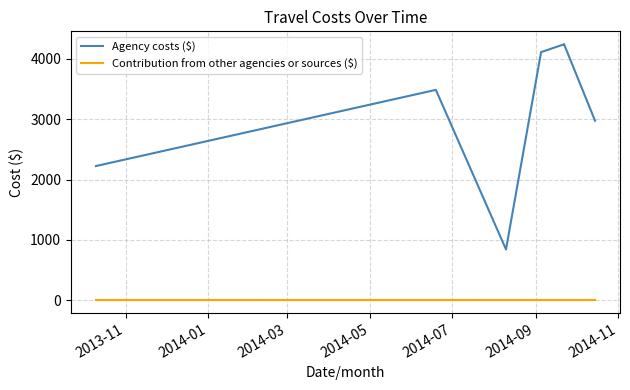

Reading left to right, transcribe all the data shown in this chart.

Agency costs ($): 2223.1	3485.5	841.5	4110.5	4240.3	4243.1	2974.3
Contribution from other agencies or sources ($): 0.0	0.0	0.0	0.0	0.0	0.0	0.0